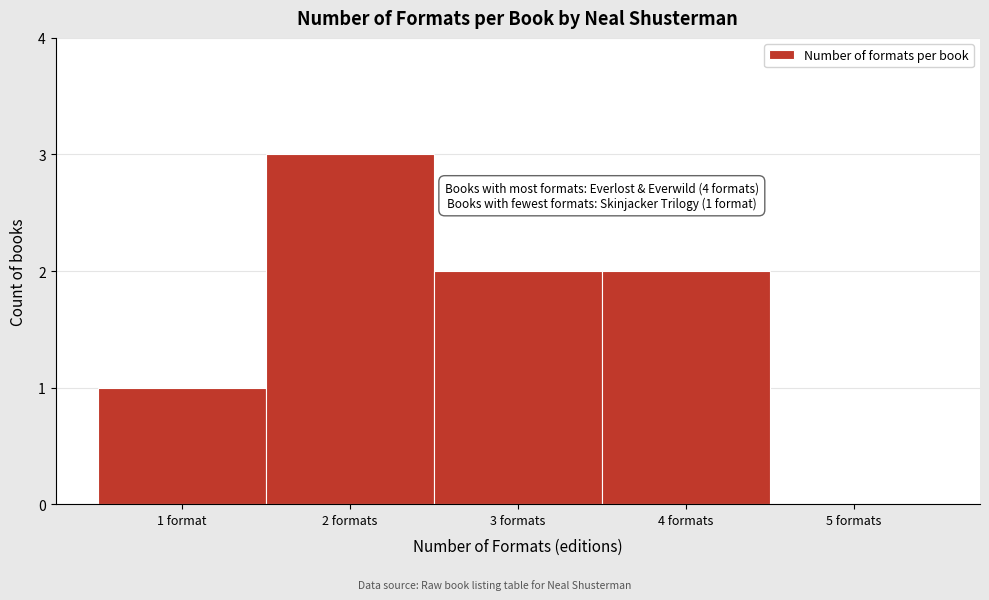

Reading left to right, extract all data points from this chart.

1 format=1	2 formats=3	3 formats=2	4 formats=2	5 formats=0